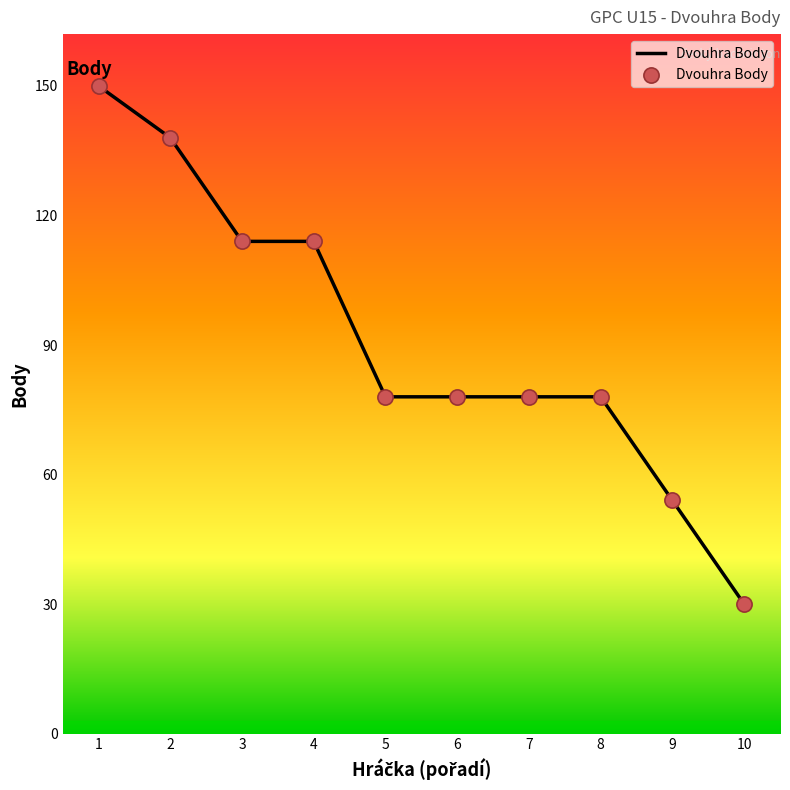

What is the change in value from 1 to 5?

-72